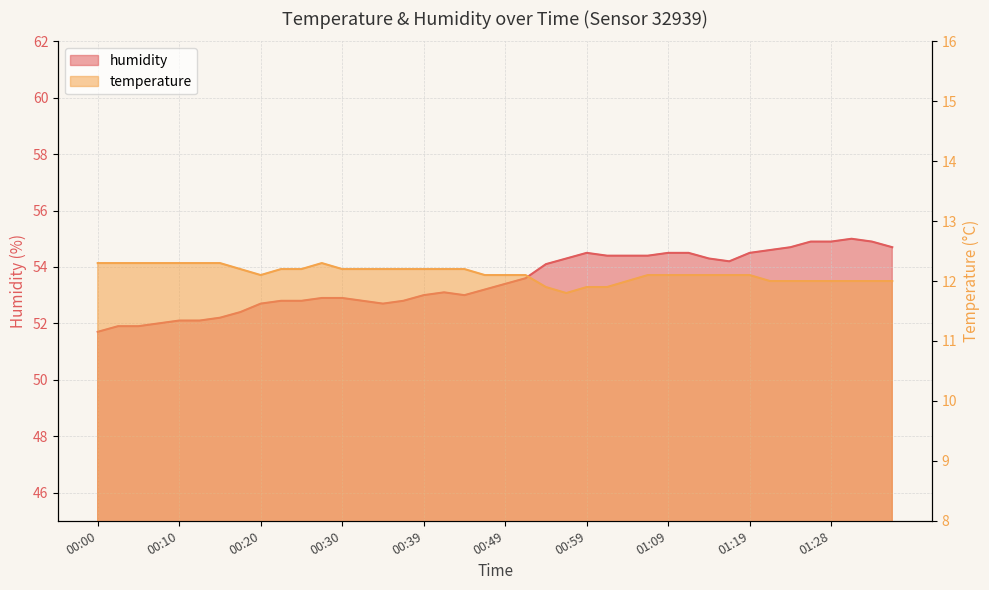

Reading right to left, what are all the values shown in this chart?

temperature: 12.0	12.0	12.0	12.0	12.0	12.0	12.0	12.1	12.1	12.1	12.1	12.1	12.1	12.0	11.9	11.9	11.8	11.9	12.1	12.1	12.1	12.2	12.2	12.2	12.2	12.2	12.2	12.2	12.3	12.2	12.2	12.1	12.2	12.3	12.3	12.3	12.3	12.3	12.3	12.3
humidity: 54.7	54.9	55.0	54.9	54.9	54.7	54.6	54.5	54.2	54.3	54.5	54.5	54.4	54.4	54.4	54.5	54.3	54.1	53.6	53.4	53.2	53.0	53.1	53.0	52.8	52.7	52.8	52.9	52.9	52.8	52.8	52.7	52.4	52.2	52.1	52.1	52.0	51.9	51.9	51.7